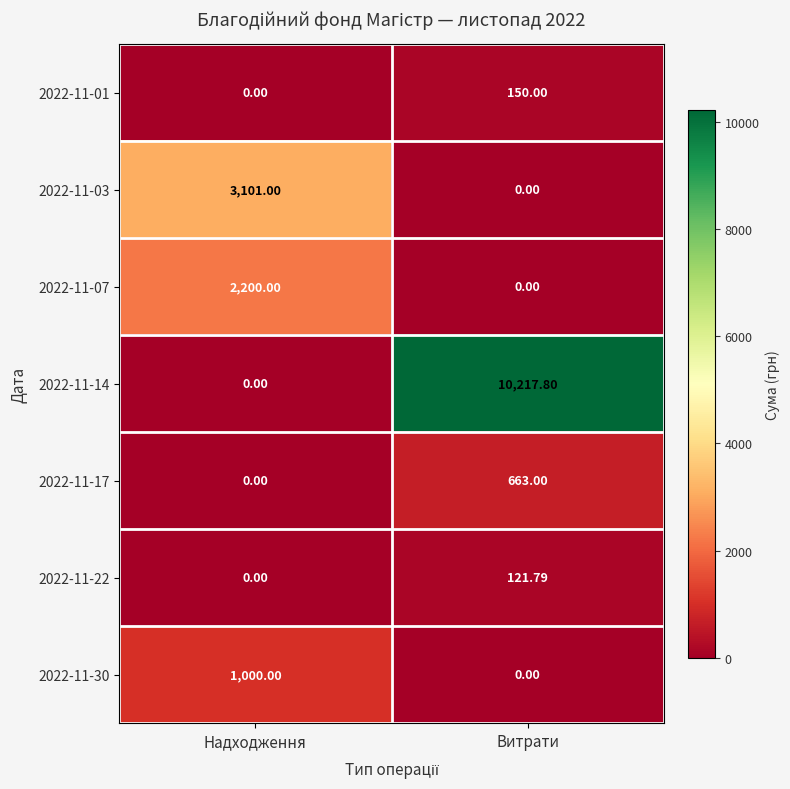

Where is 2022-11-01 nearest to the value 75?

Надходження